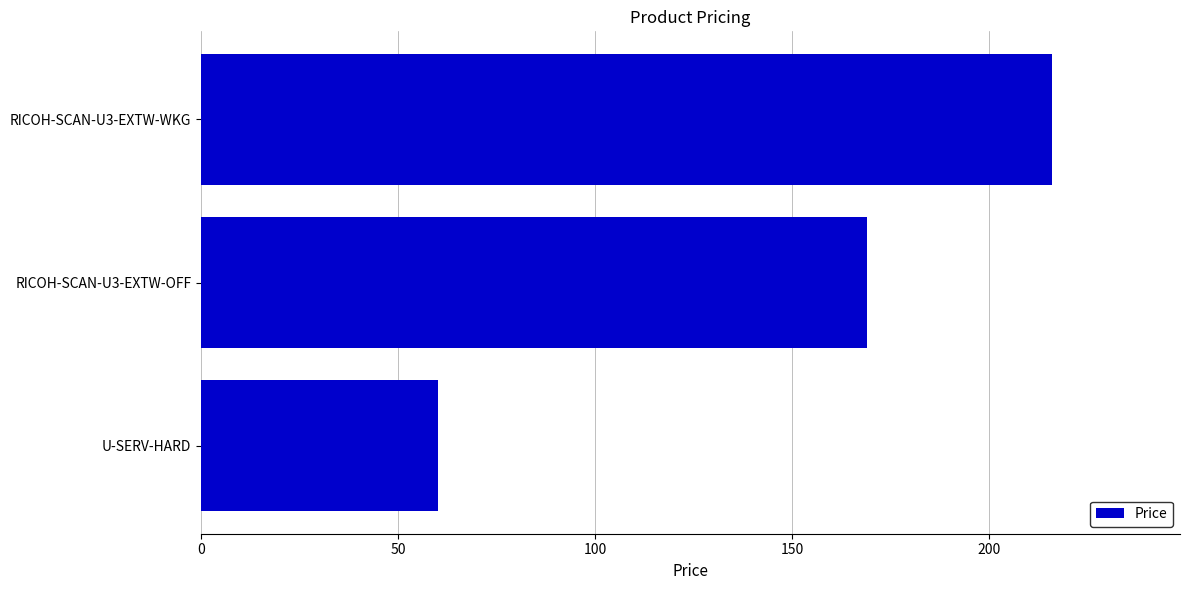

At which label is the value closest to 138?

RICOH-SCAN-U3-EXTW-OFF